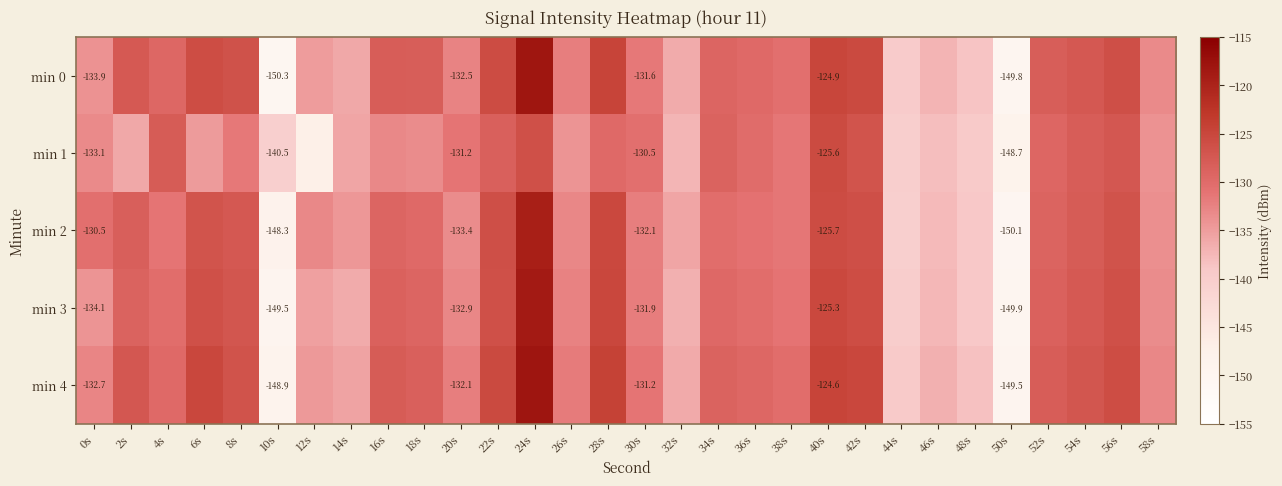

What is the greatest value displayed?

-118.1